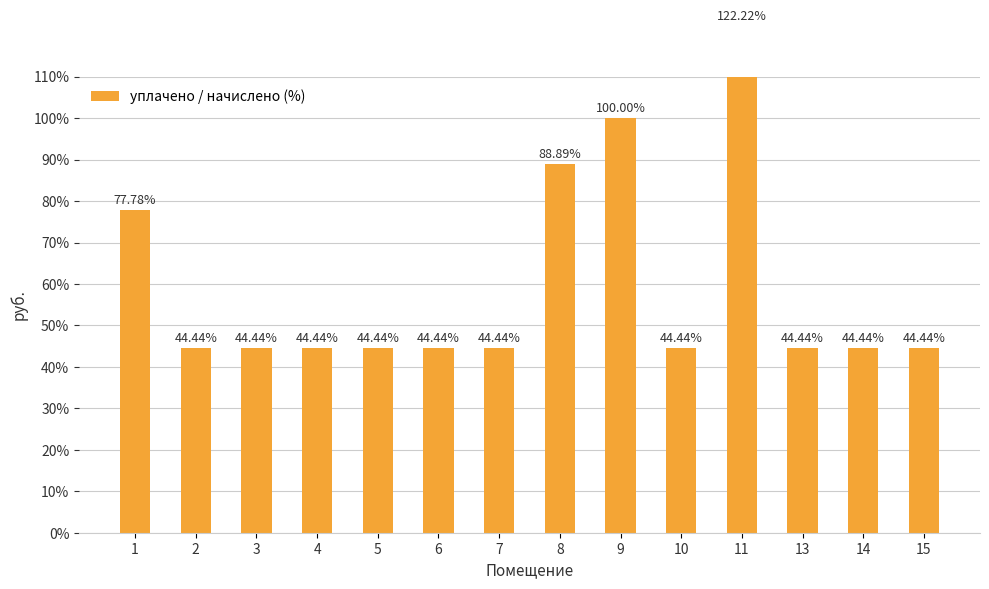

Which label corresponds to the smallest value in the chart?

2